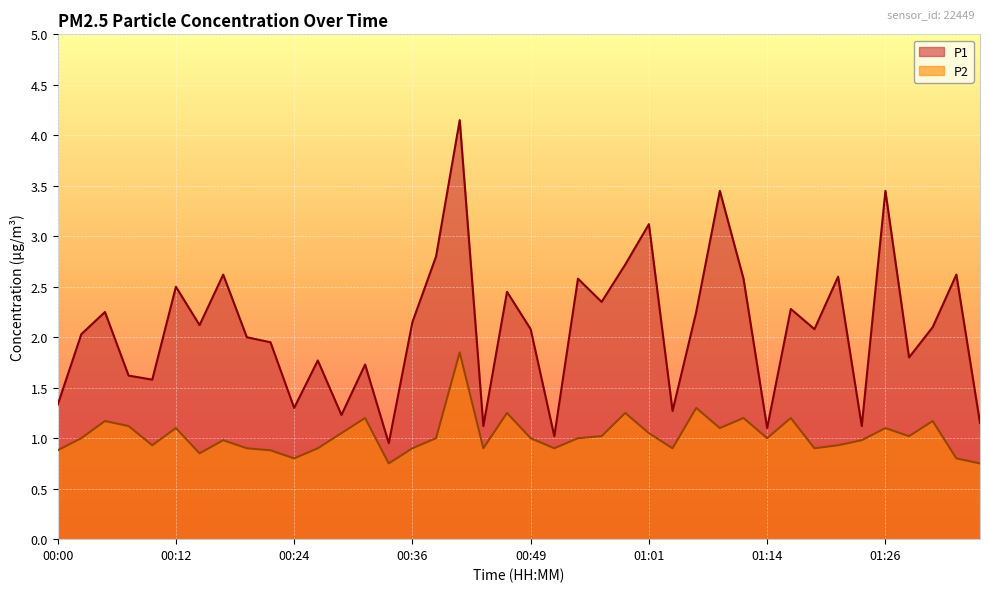

At which category does P1 reach its first local valley?

00:09